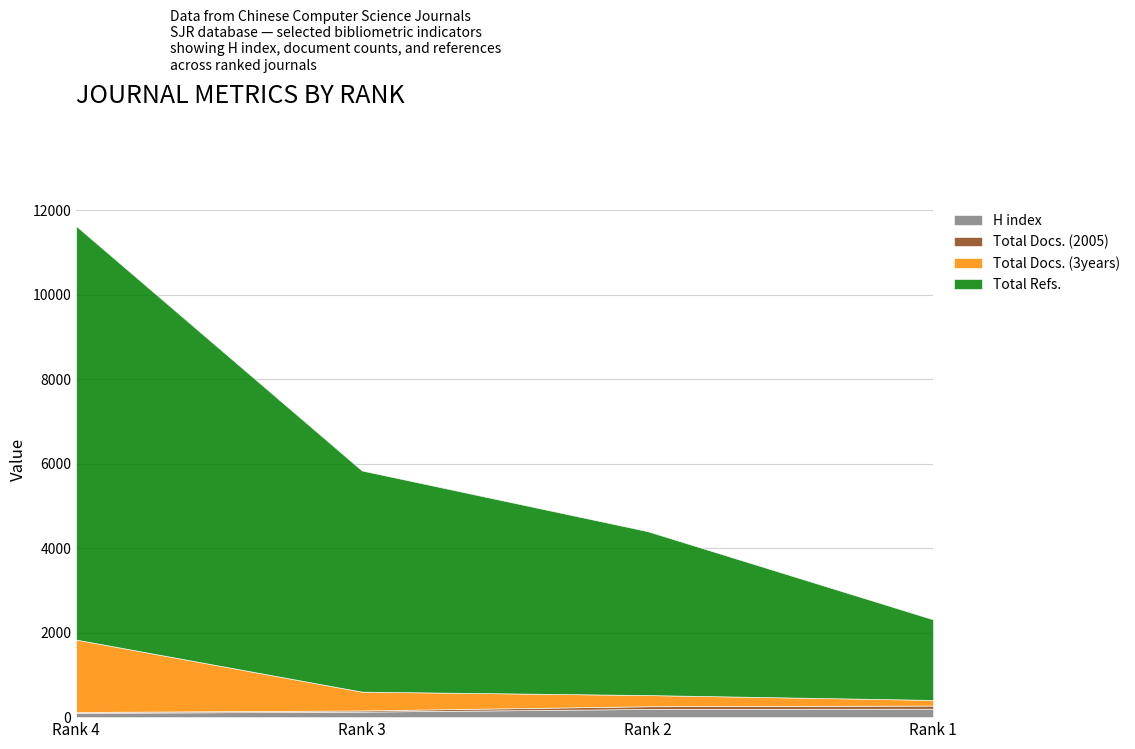

True or false: Total Refs. and Total Docs. (3years) intersect in this chart.

False